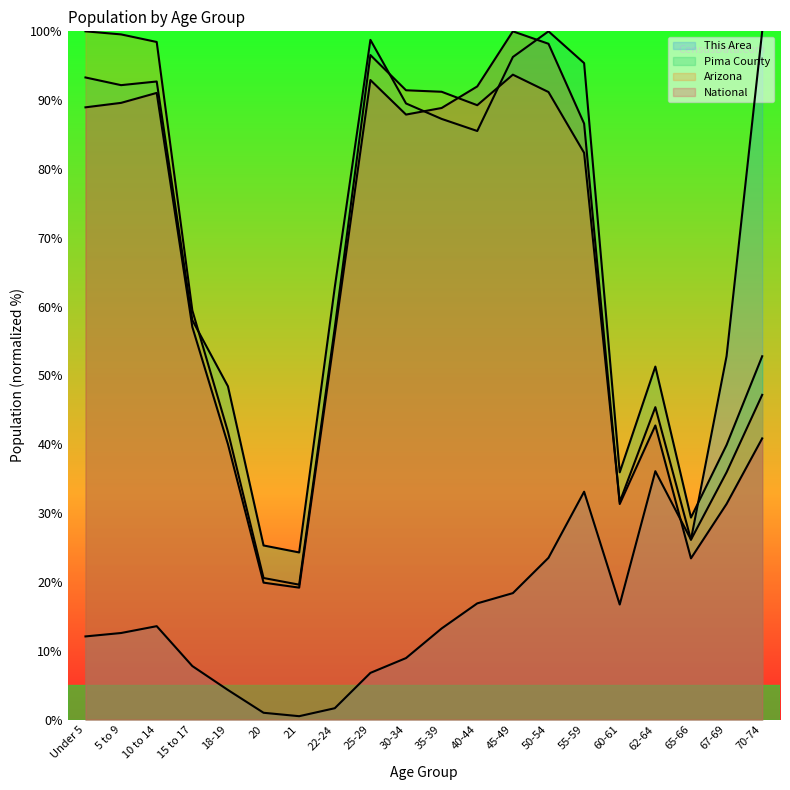

Where is Pima County nearest to the value 62?

22-24